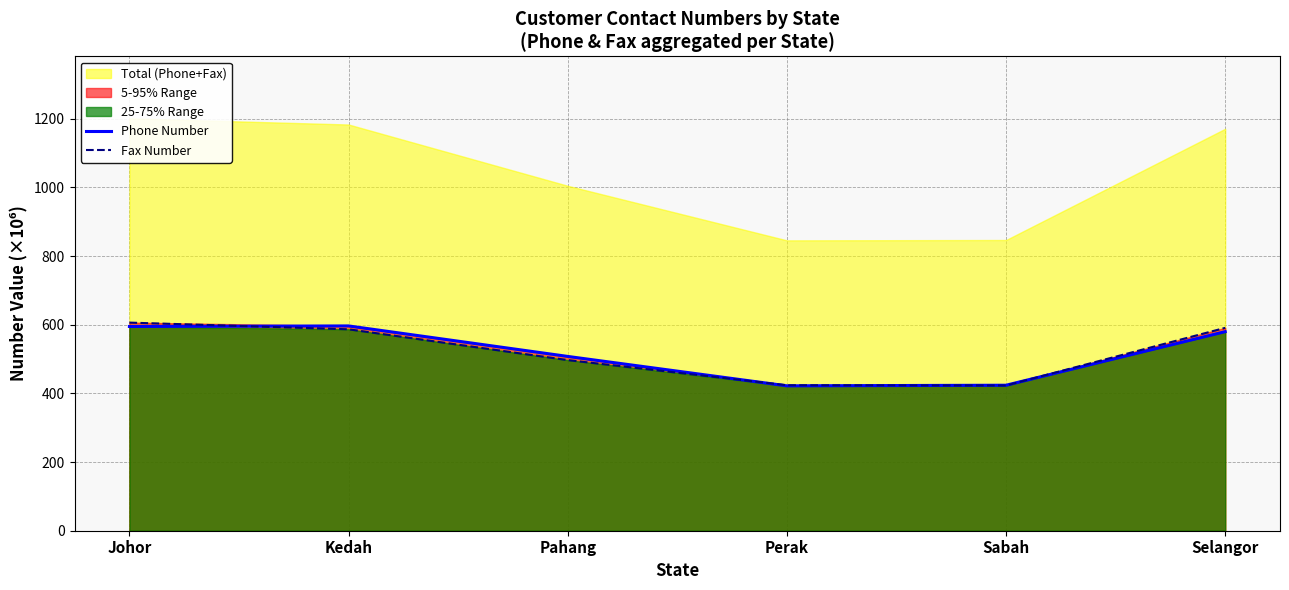

List the series in order of their peak value, lowest first.

Phone Number, Fax Number